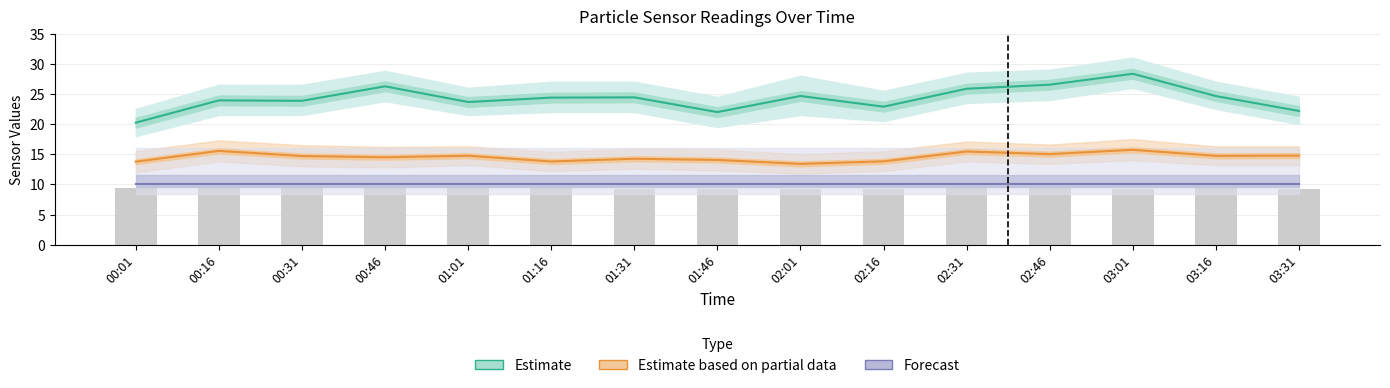

What is the sum of the Humidity/10 (Forecast) values at 00:31 and 00:46?

20.0